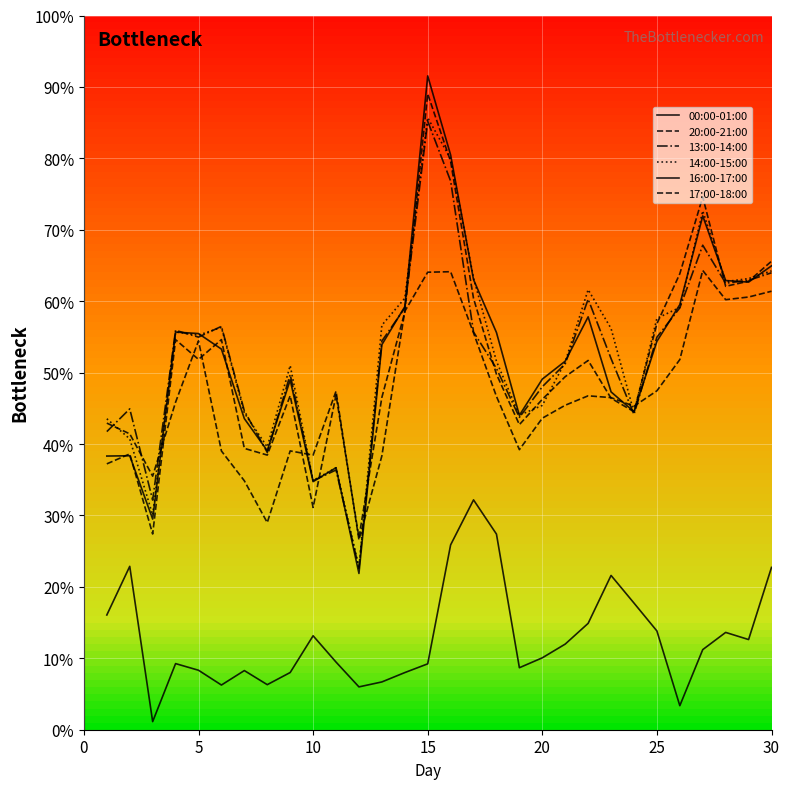

Where does the 16:00-17:00 series first go above 1870?

15